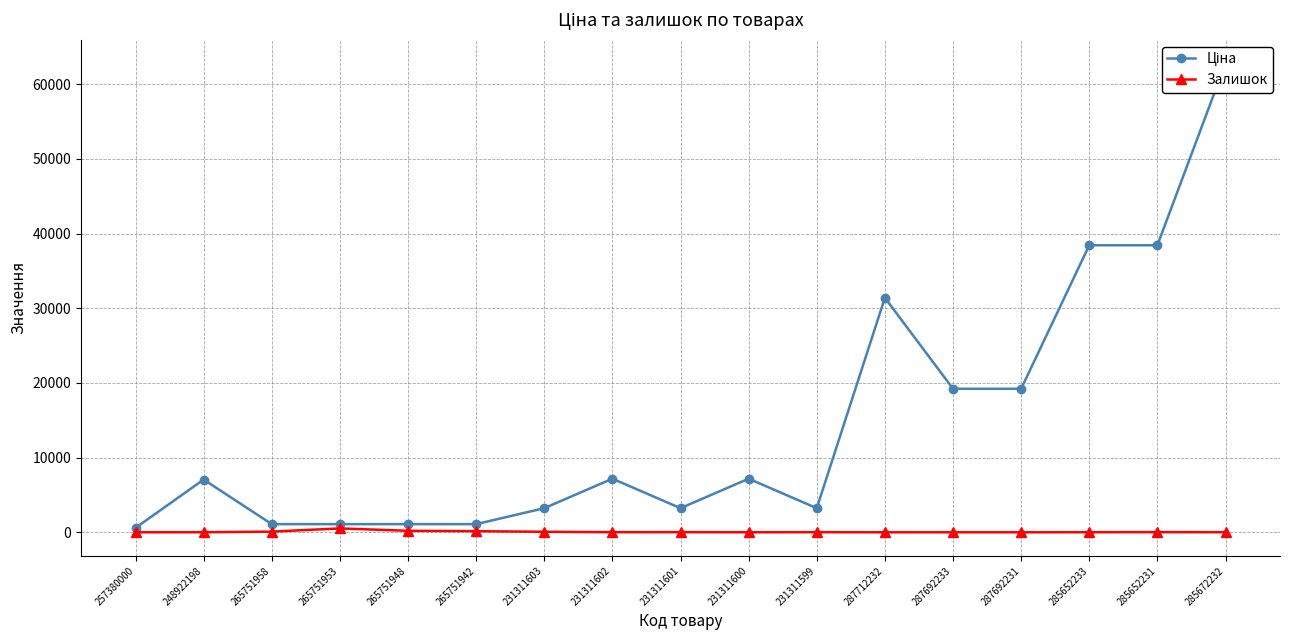

What is the difference between the maximum and minimum values in the Залишок series?

519